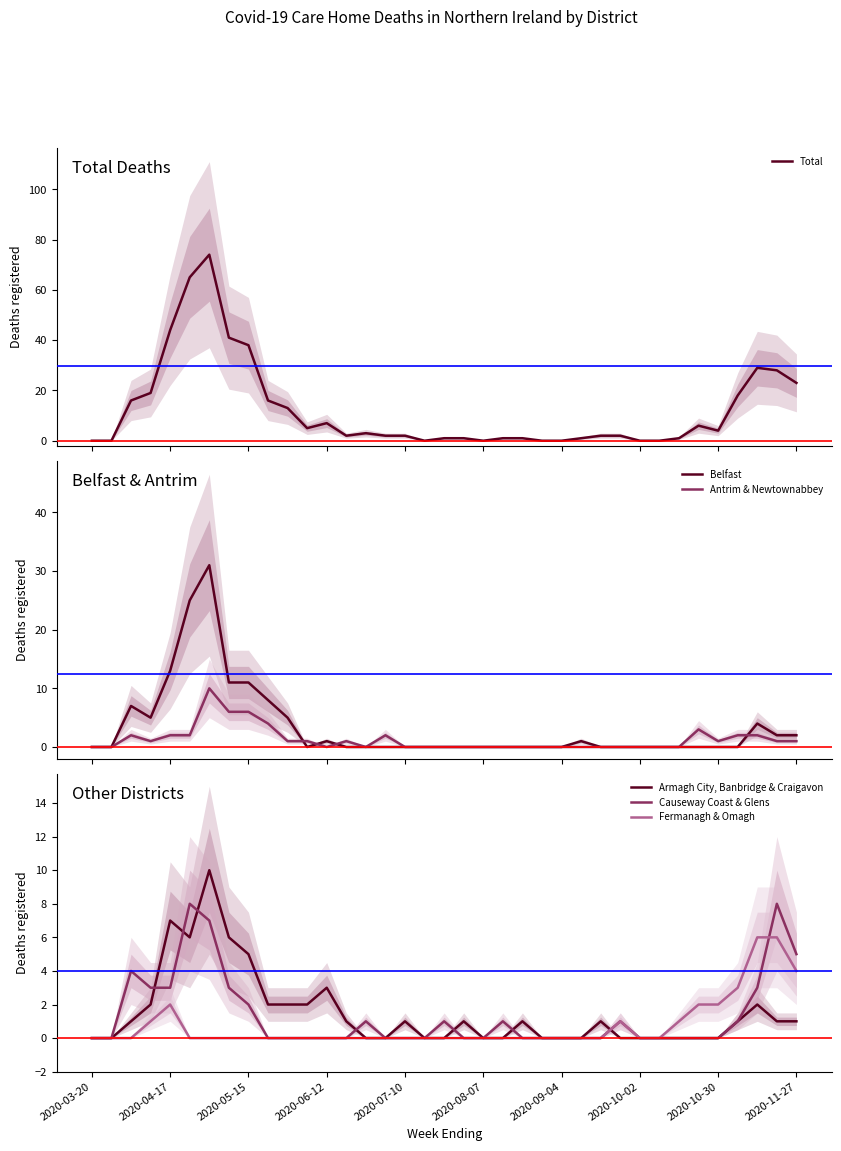

True or false: Armagh City, Banbridge & Craigavon has a value of 5 at 2020-06-12.

False